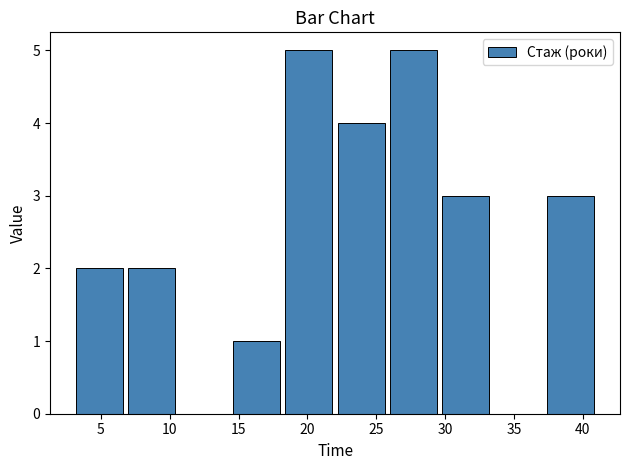

How tall is the bar that spans 6.8 to 10.6 on the x-axis? Neither the bar edges nor the heights are printed on the chart, so give them approximately, as read against the axes.

2